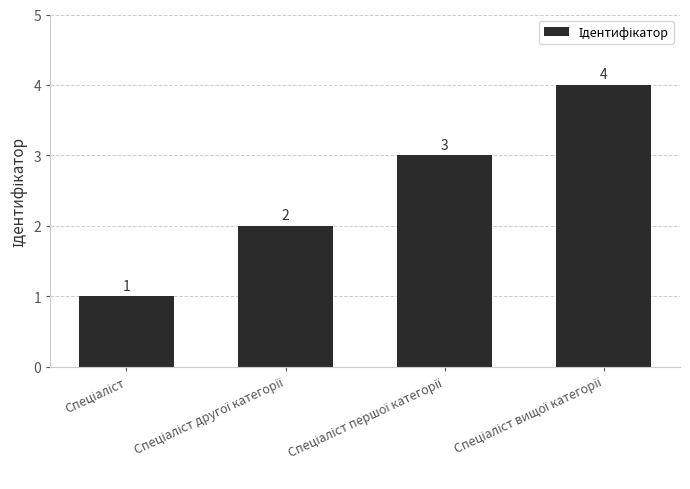

Does the chart contain any negative values?

No